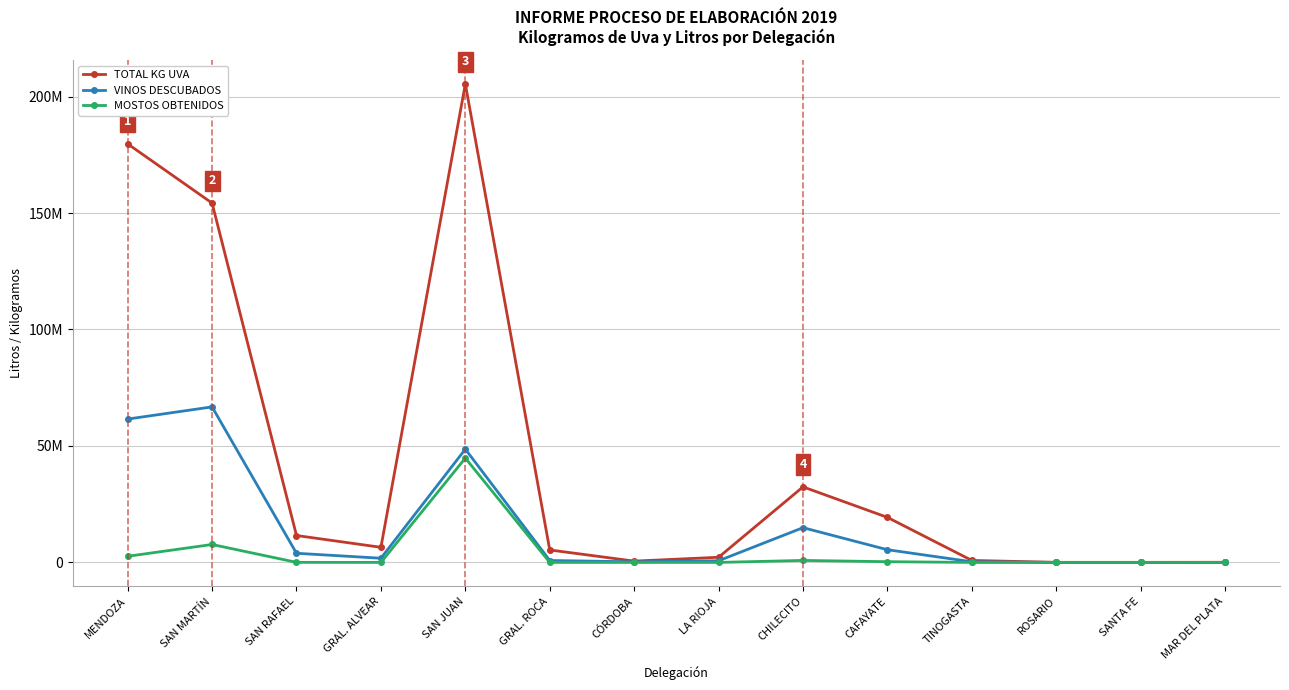

What is the sum of all MOSTOS OBTENIDOS values?

56312960